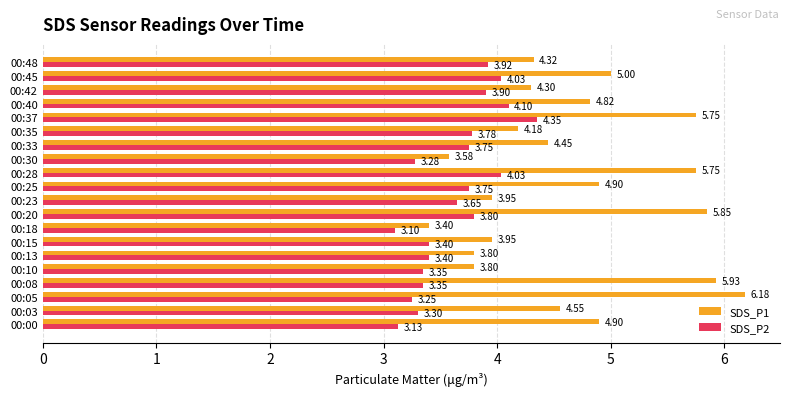

Which series has the largest range (max minus min)?

SDS_P1